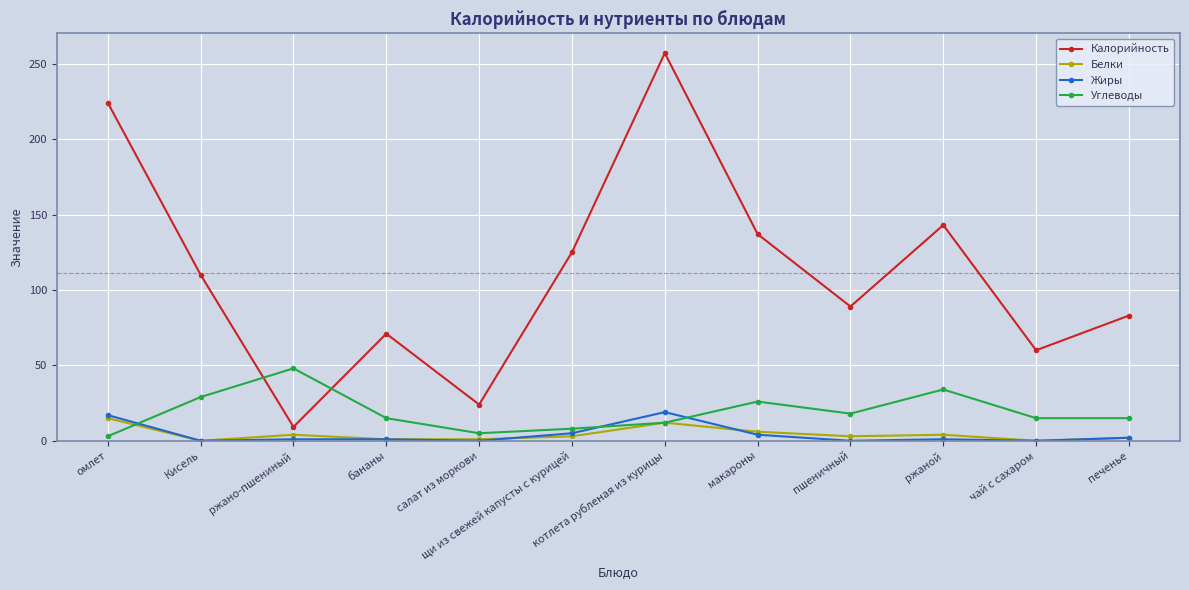

True or false: Белки has more than 2 interior local peaks.

True